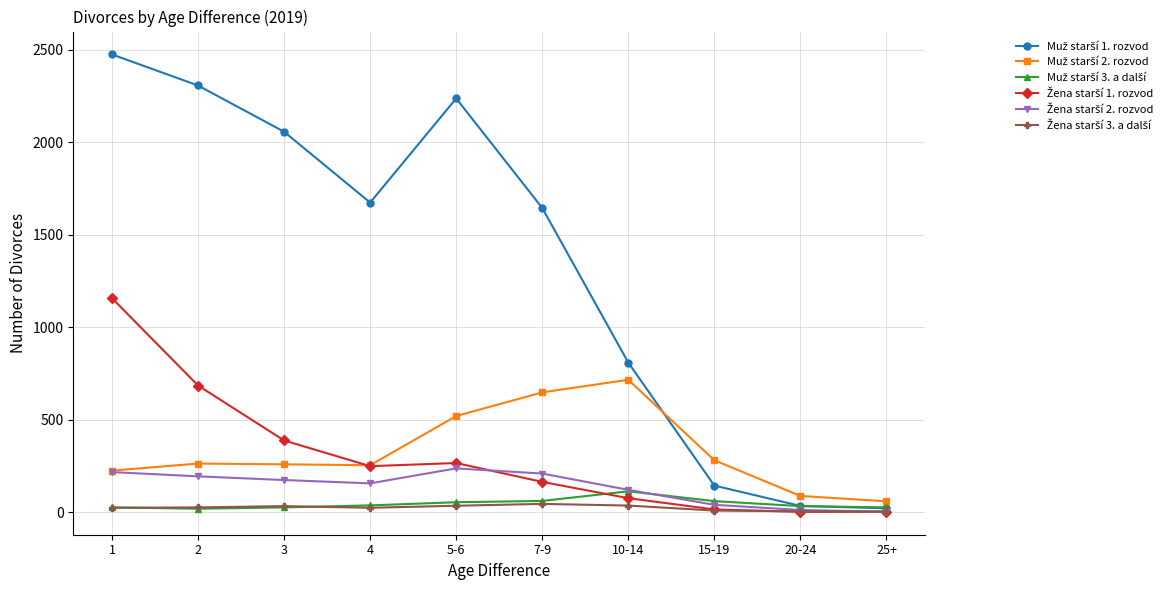

What is the label of the 6th point from the left?

7-9